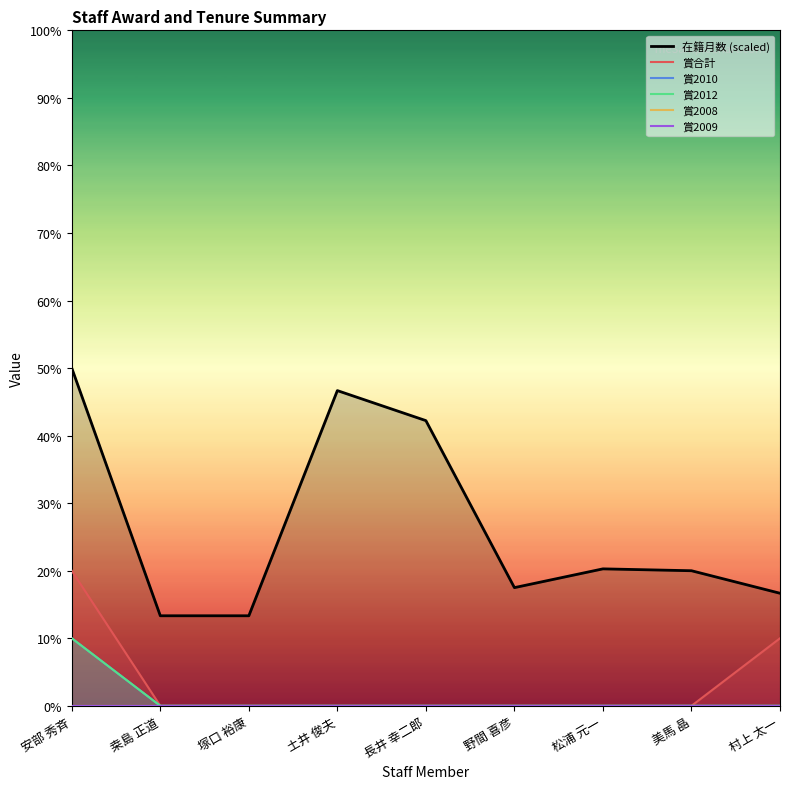

How many distinct data groups are displayed?

6